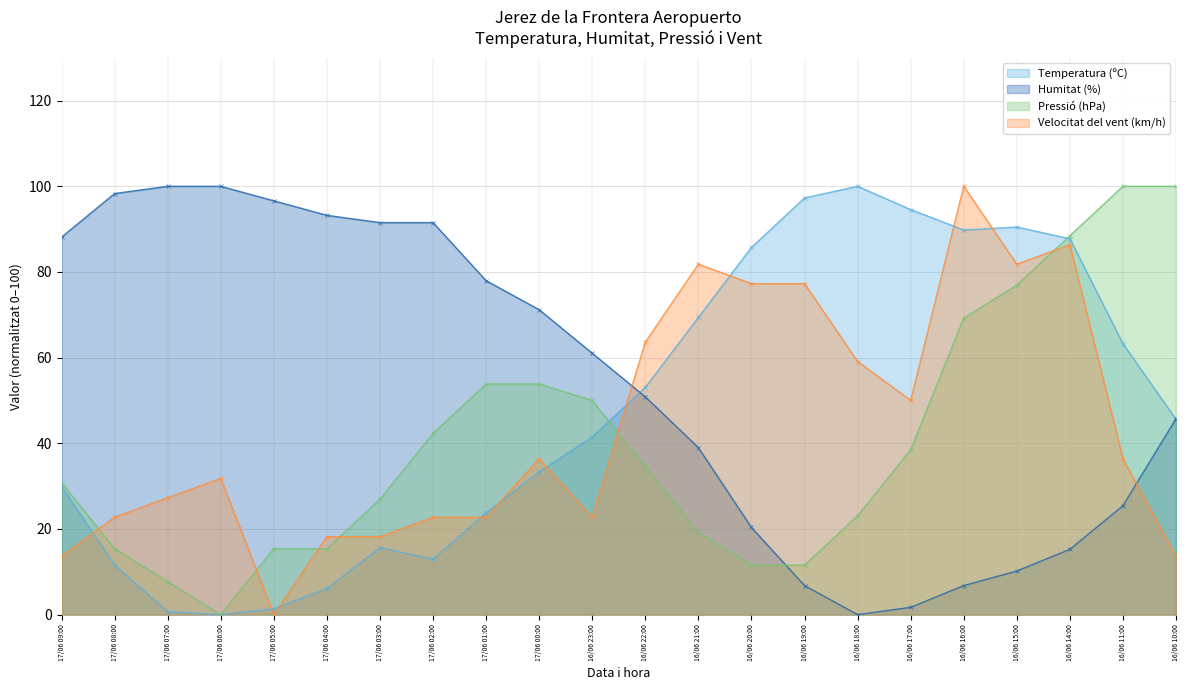

What is the sum of the Temperatura (ºC) values at 16/06 19:00 and 16/06 14:00?

185.0